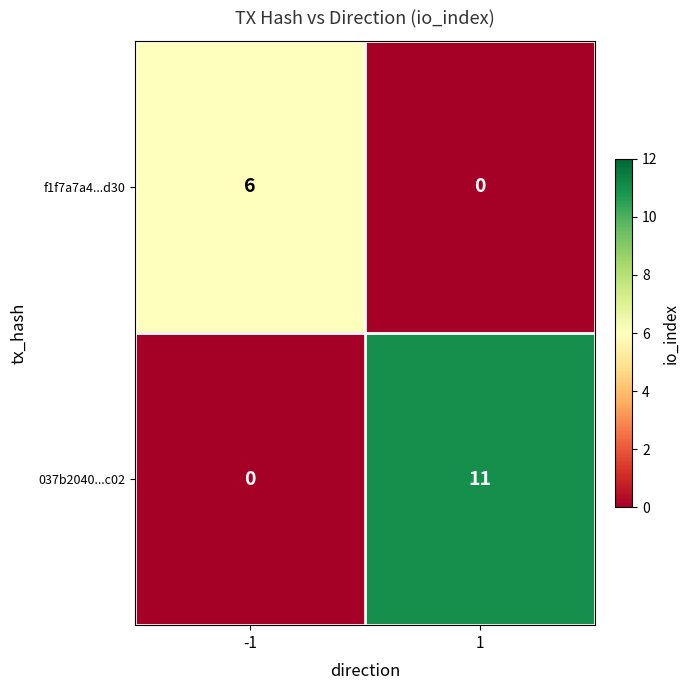

Reading left to right, list all the values displayed in this chart.

f1f7a7a4...d30: -1=6	1=0
037b2040...c02: -1=0	1=11